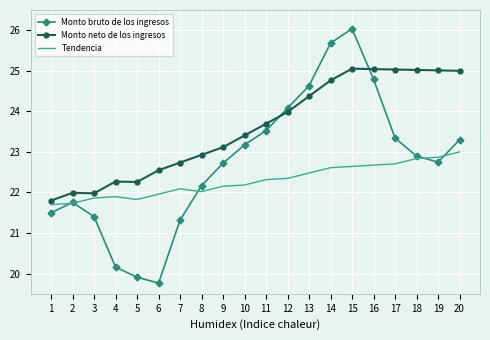

What is the greatest value displayed?

26.0